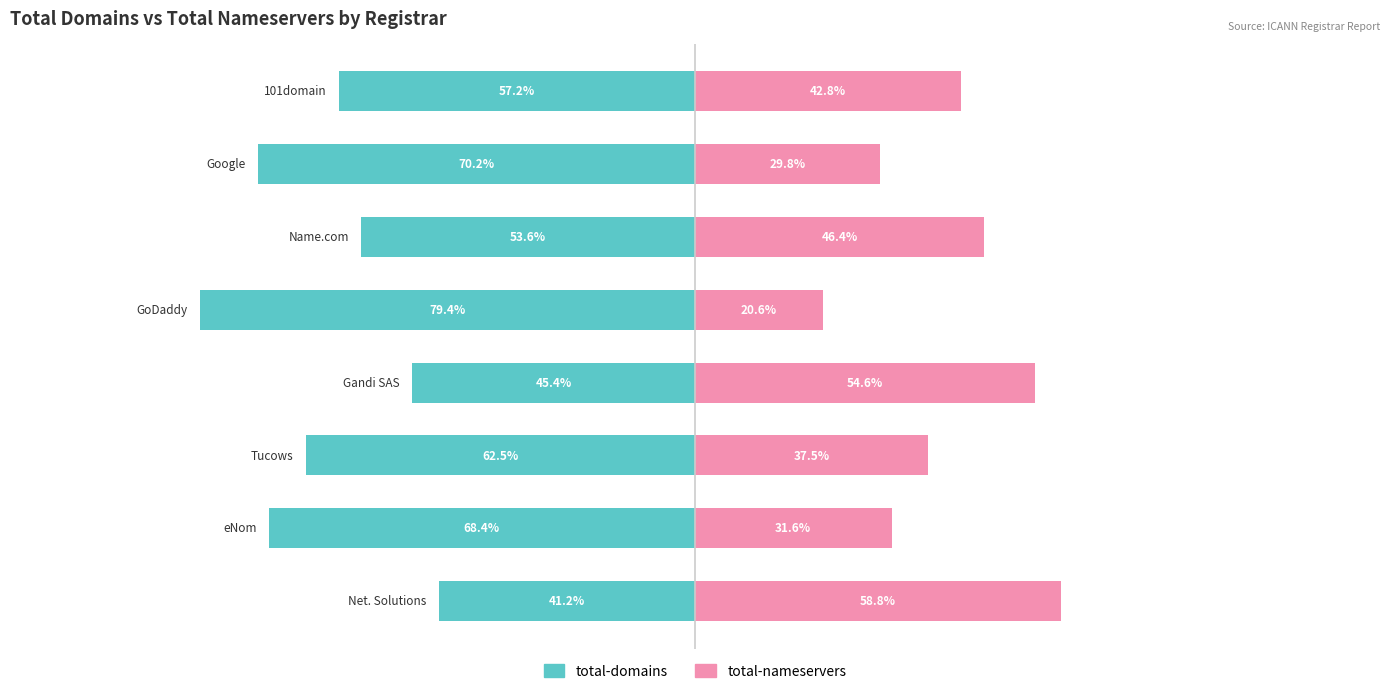

What is the value of the total-domains bar at the 5th from the left?

-79.4